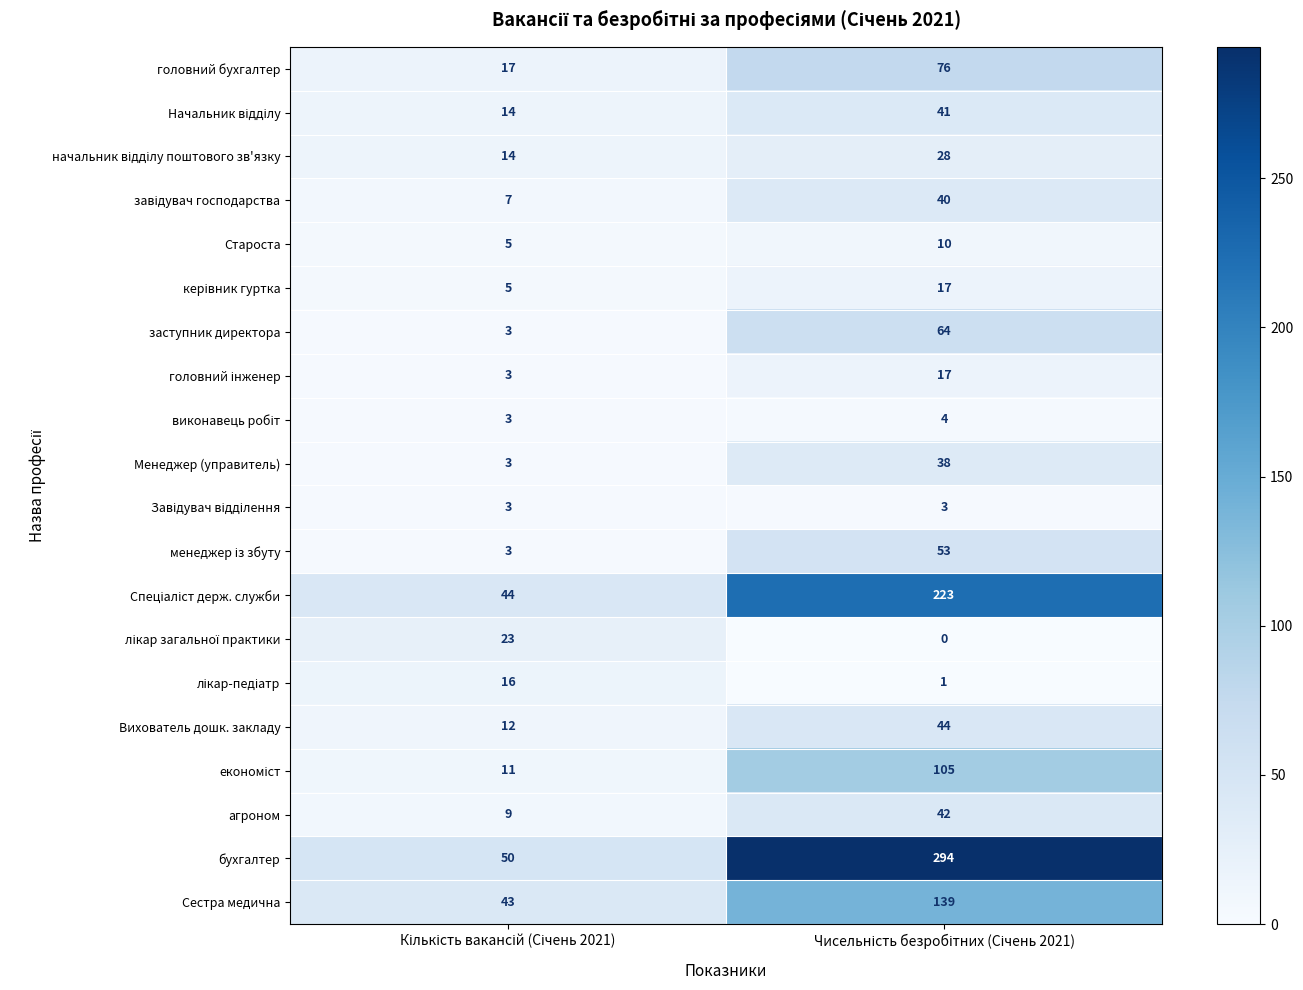

Which series has the largest total across all categories?

бухгалтер